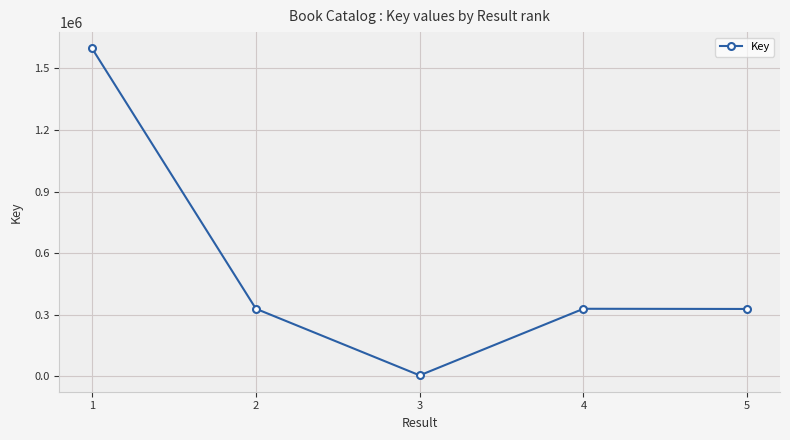

Does the chart have visible grid lines?

Yes